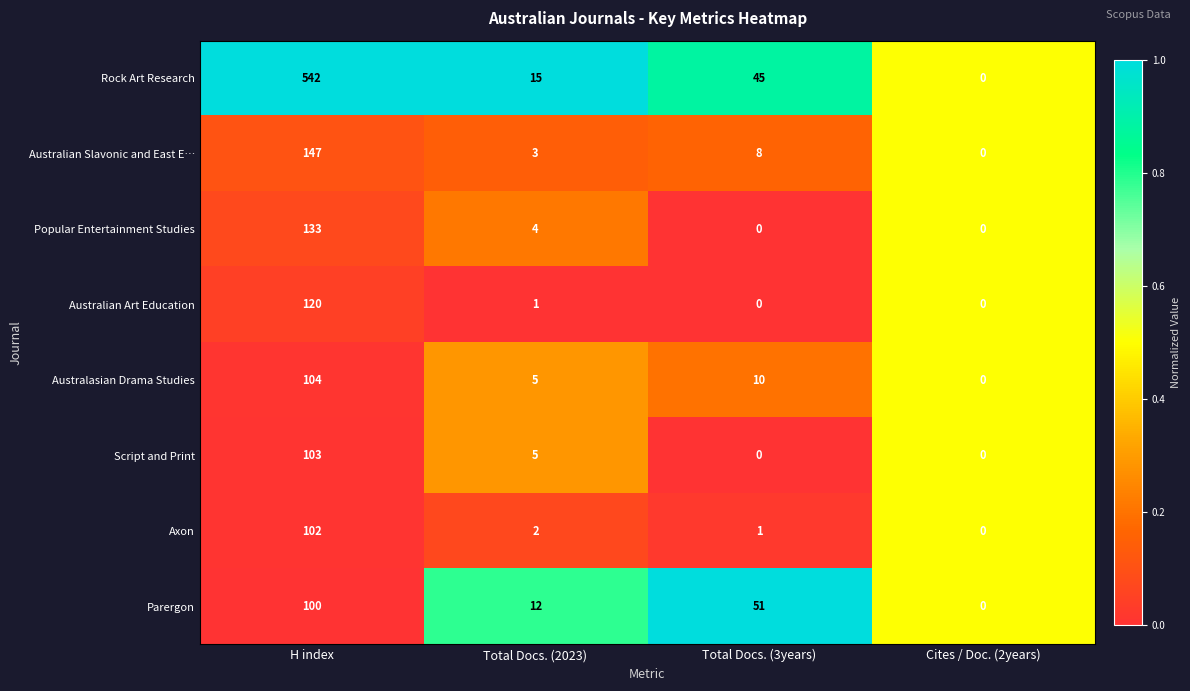

What is the greatest value displayed?

542